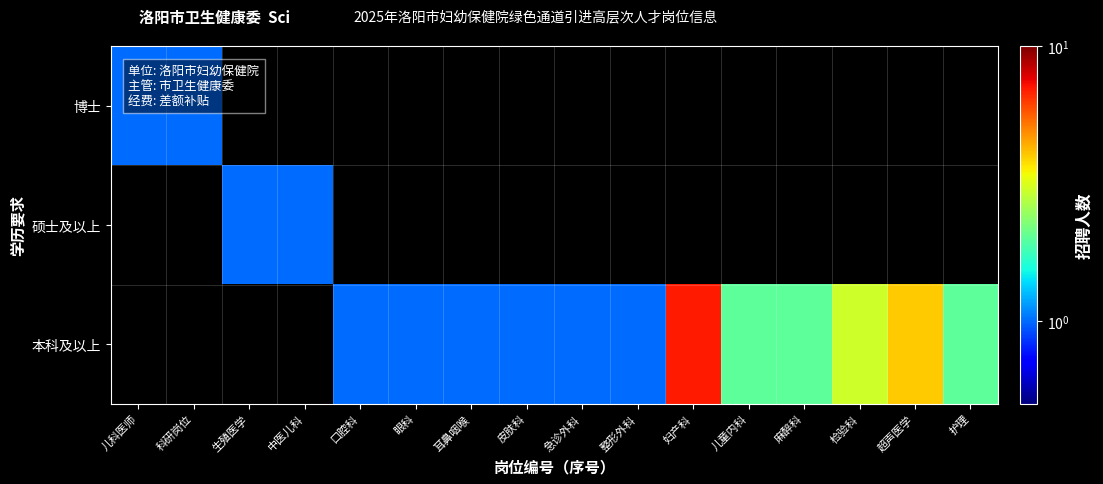

What is the spread (max minus min) of values at 检验科?

3